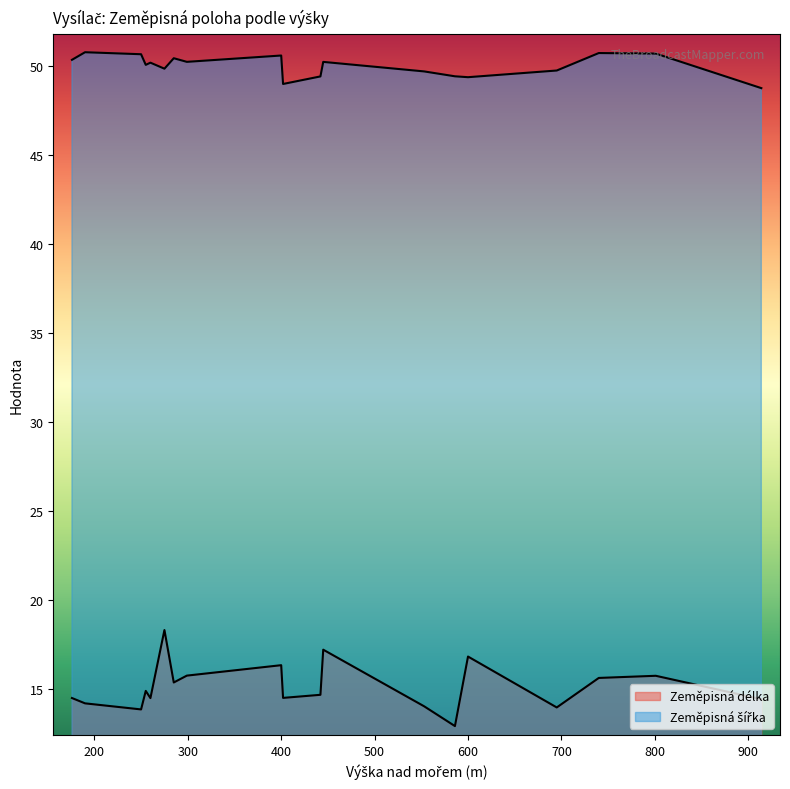

The Zeměpisná šířka series shows 31.2 at 299. True or false?

False